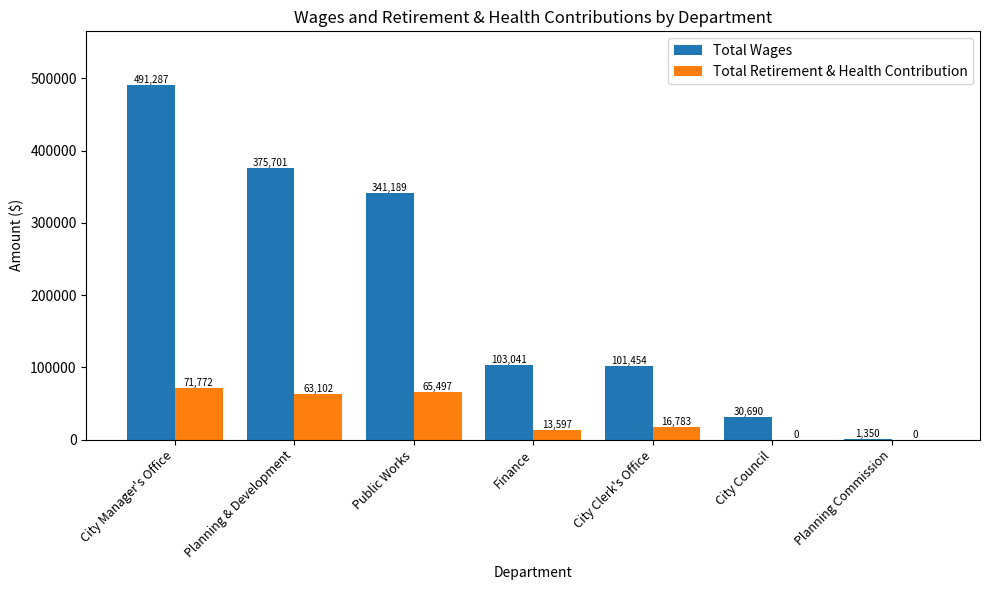

Between City Clerk's Office and City Council, which series saw the biggest shift?

Total Wages